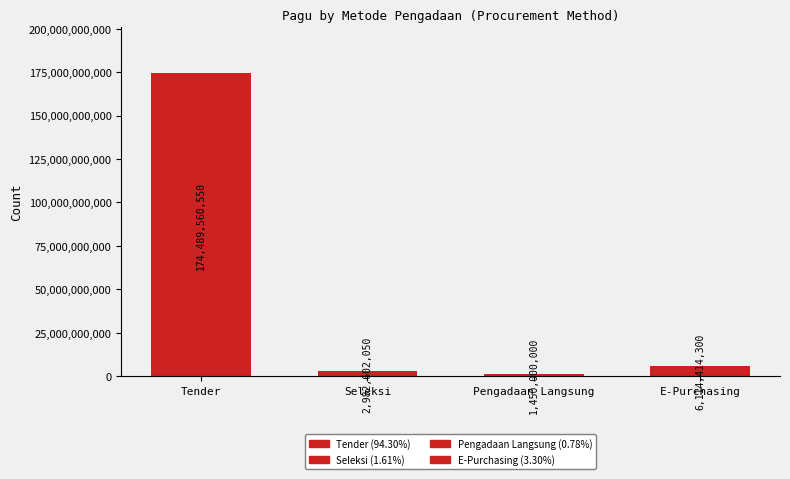

How many data points are less than 6114414300?

2